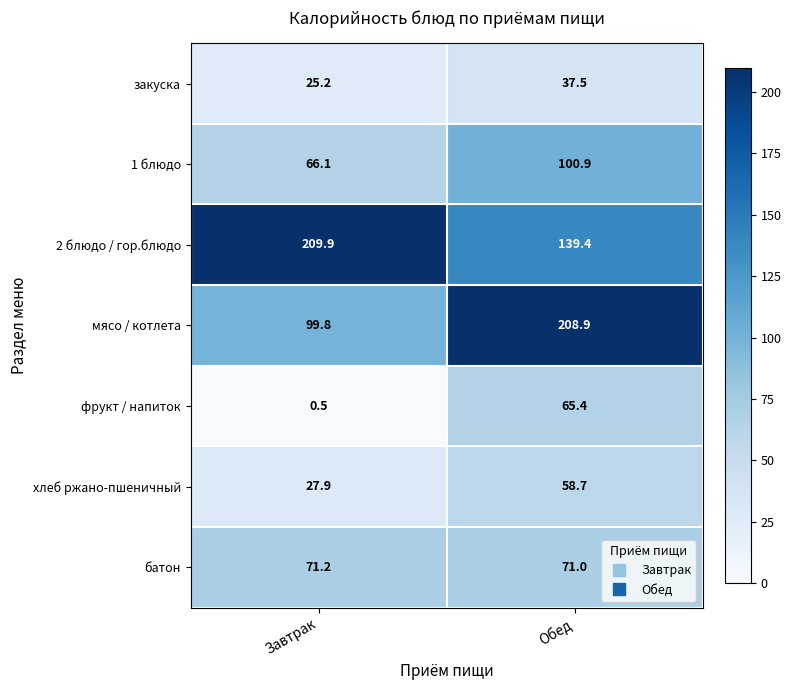

The хлеб ржано-пшеничный series shows 27.9 at Завтрак. True or false?

True